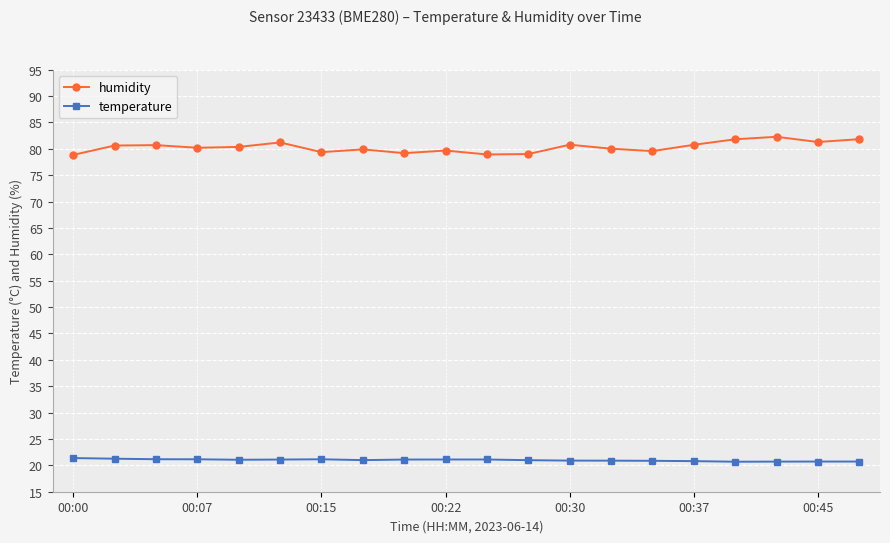

What is the minimum value shown in the chart?

20.7